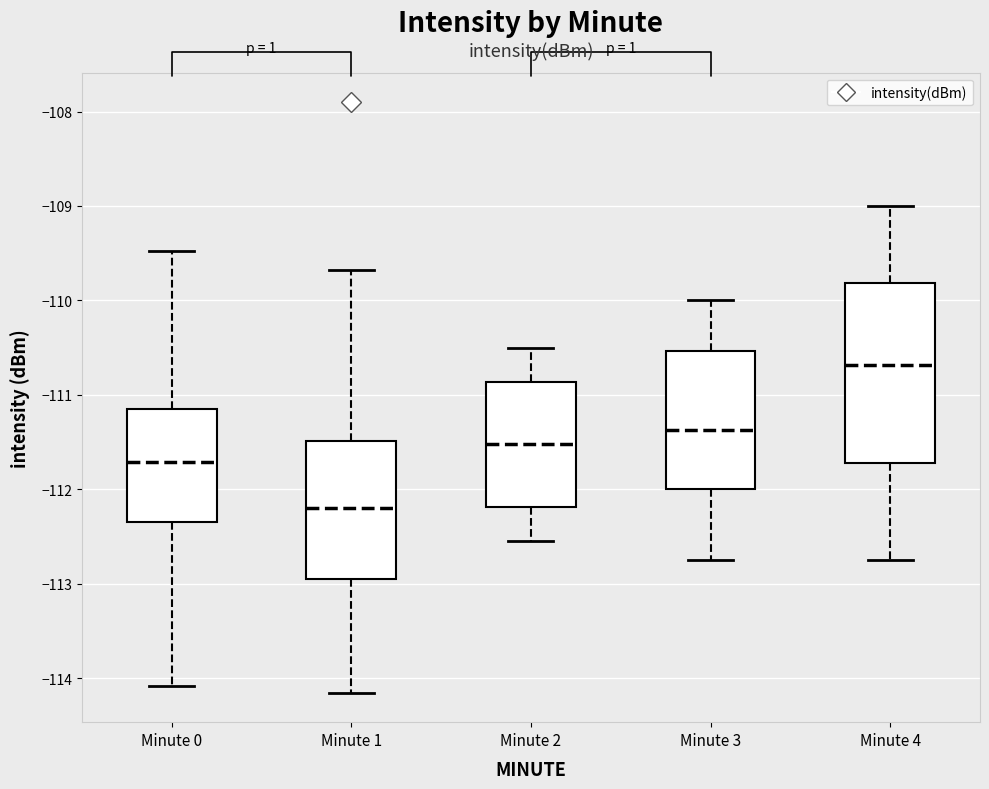

Reading left to right, read every box against the y-axis: the position of its median line, the range the box covers, and the ends of its whiskers. The values are not printed on the chart, so give them approximately, as read against the axis.

Minute 0: median -111.7, box -112.4 to -111.1, whiskers -114.1 to -109.5
Minute 1: median -112.2, box -112.9 to -111.5, whiskers -114.2 to -109.7
Minute 2: median -111.5, box -112.2 to -110.9, whiskers -112.5 to -110.5
Minute 3: median -111.4, box -112.0 to -110.5, whiskers -112.7 to -110.0
Minute 4: median -110.7, box -111.7 to -109.8, whiskers -112.7 to -109.0